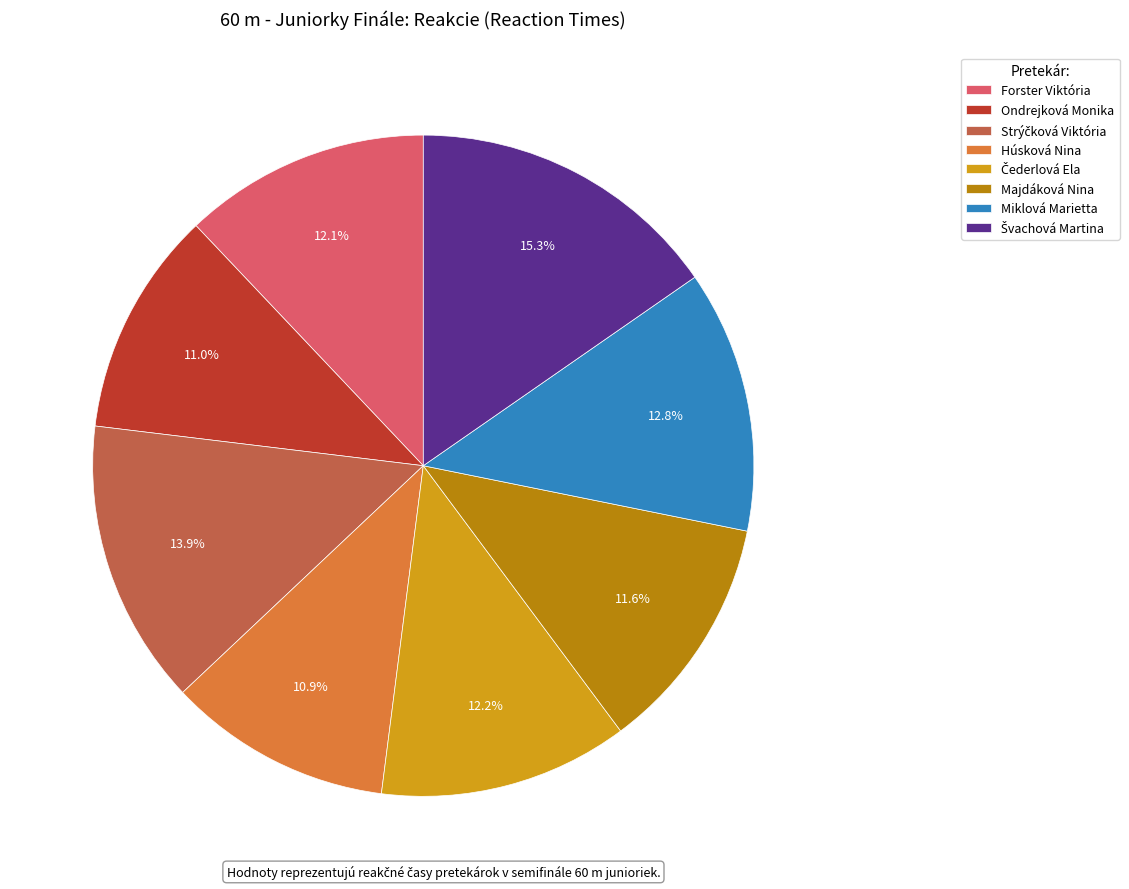

Count the number of slices in the pie.

8